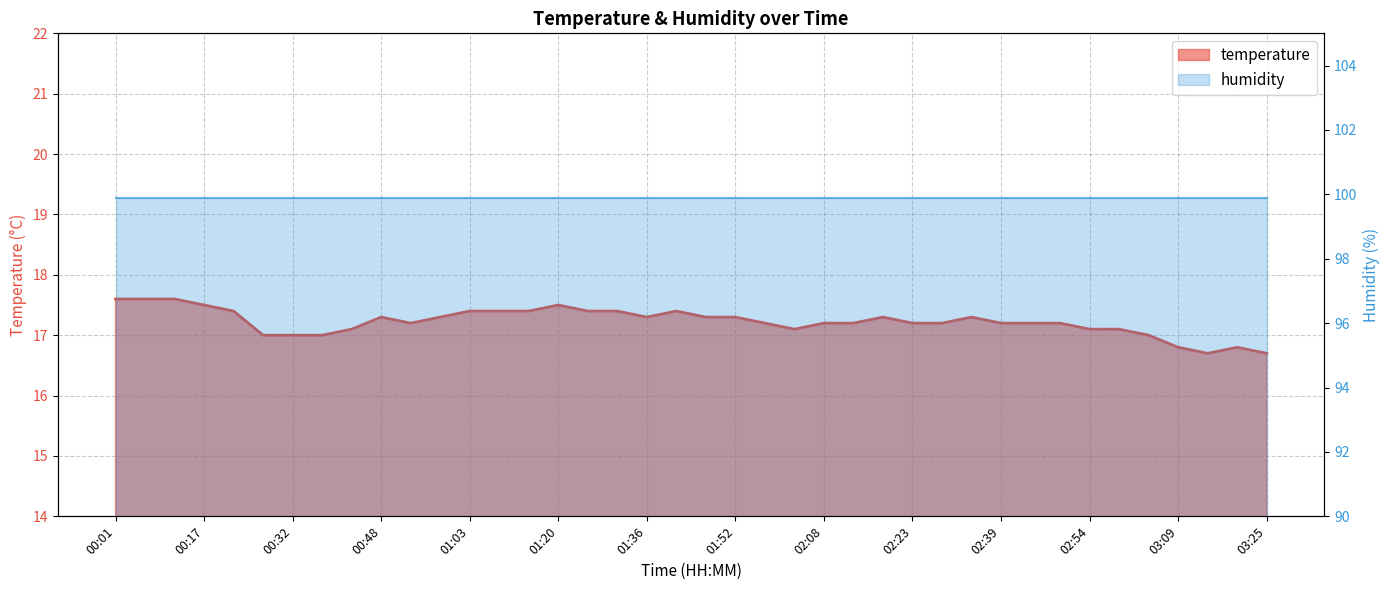

Count the values in the range 17 to 18.

36